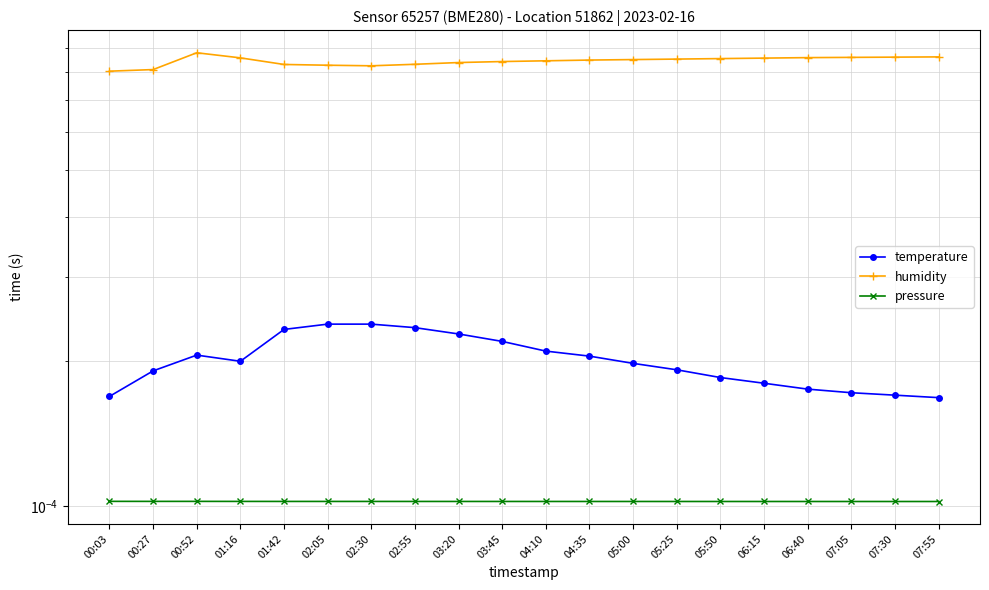

Which category has the highest value in the temperature series?

02:05